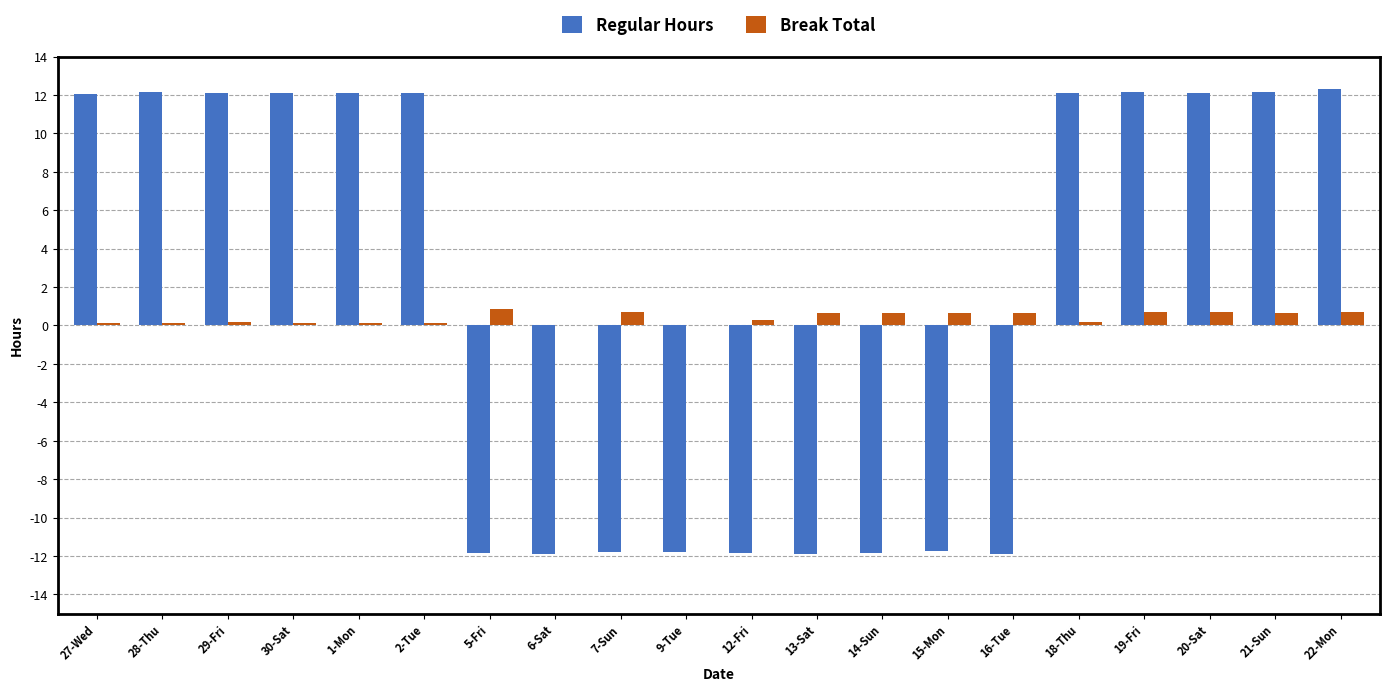

The Break Total series shows 0.7 at 20-Sat. True or false?

True